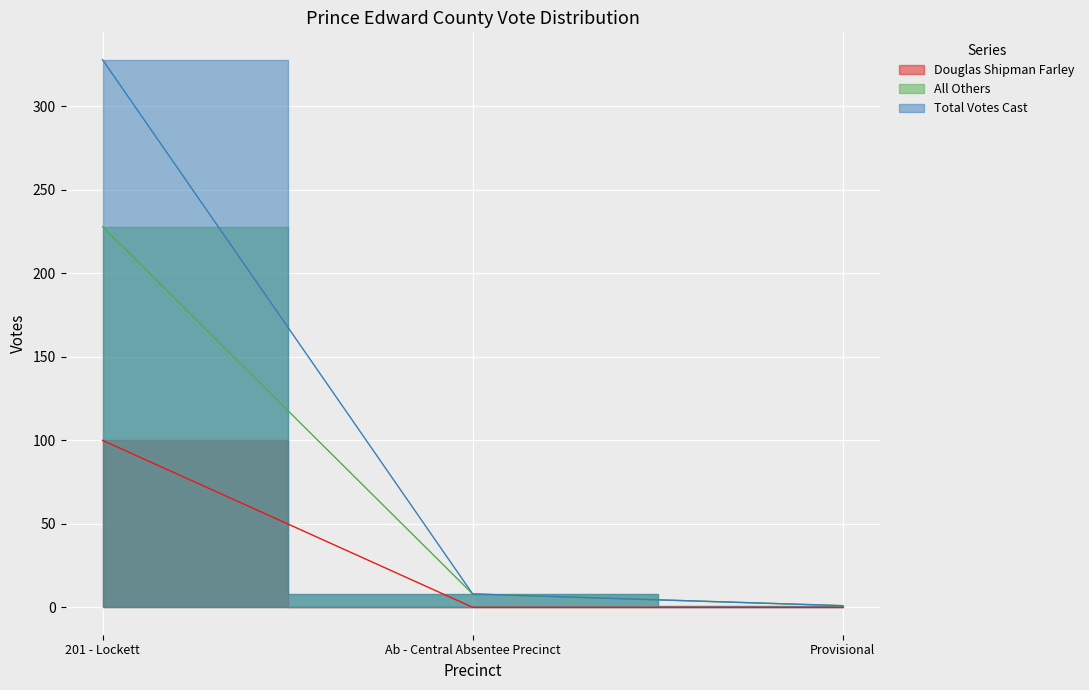

Rank the categories by All Others value from highest to lowest.

201 - Lockett, Ab - Central Absentee Precinct, Provisional